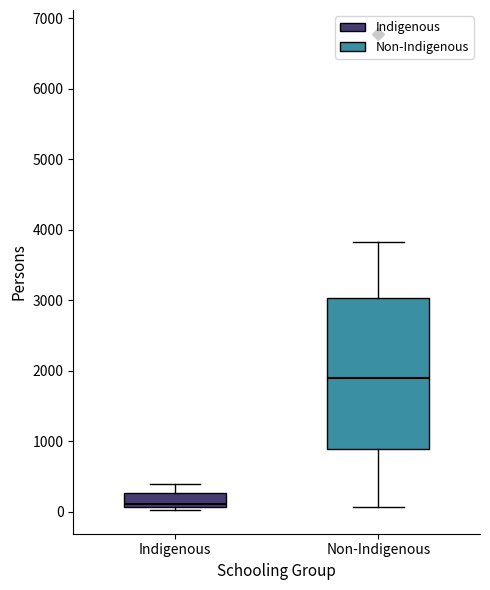

Where is the upper edge of the box for Non-Indigenous on the y-axis? The values are not printed on the chart, so give them approximately, as read against the axis.

3000